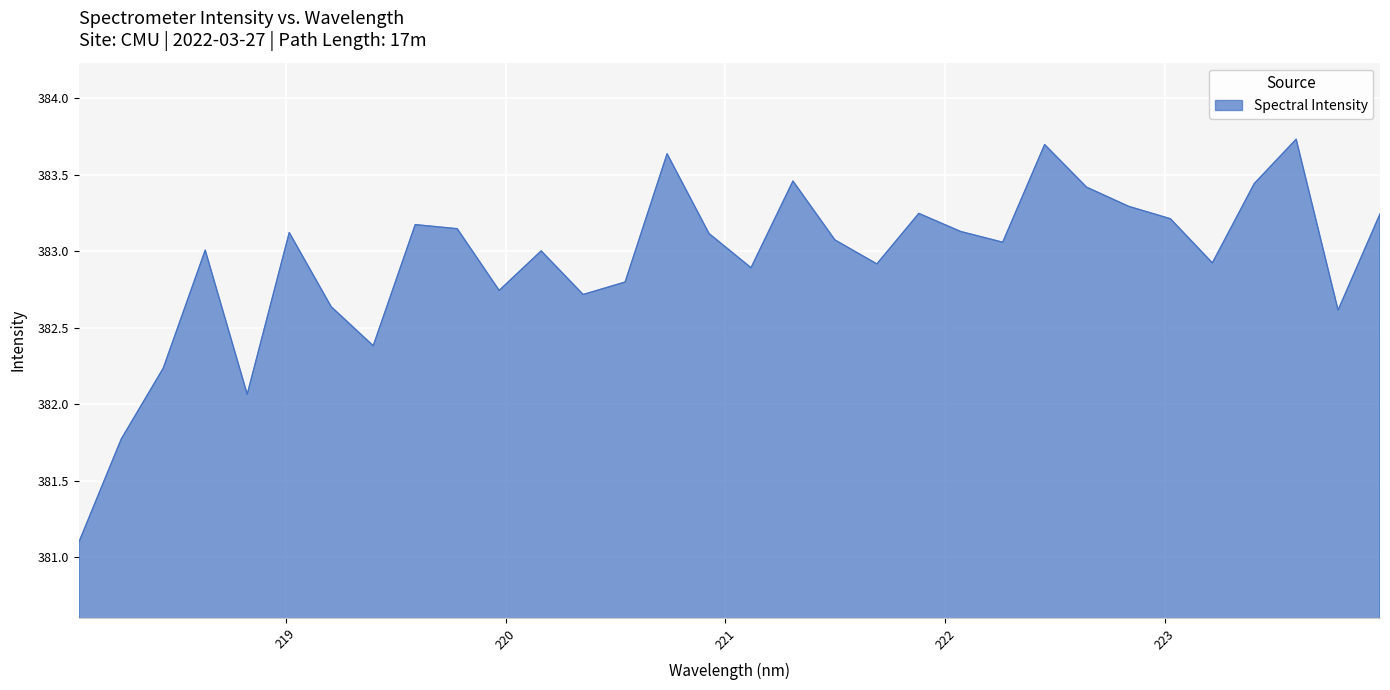

What is the maximum value shown in the chart?

383.7